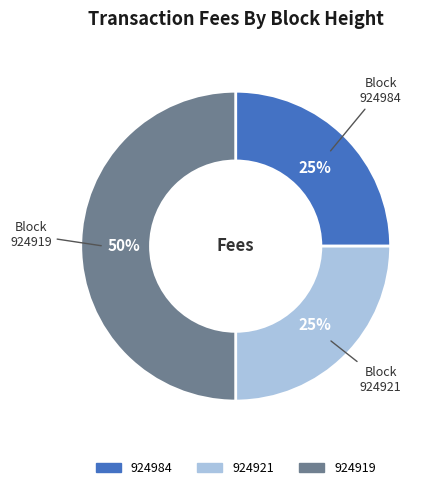

Which slice is the largest?

924919